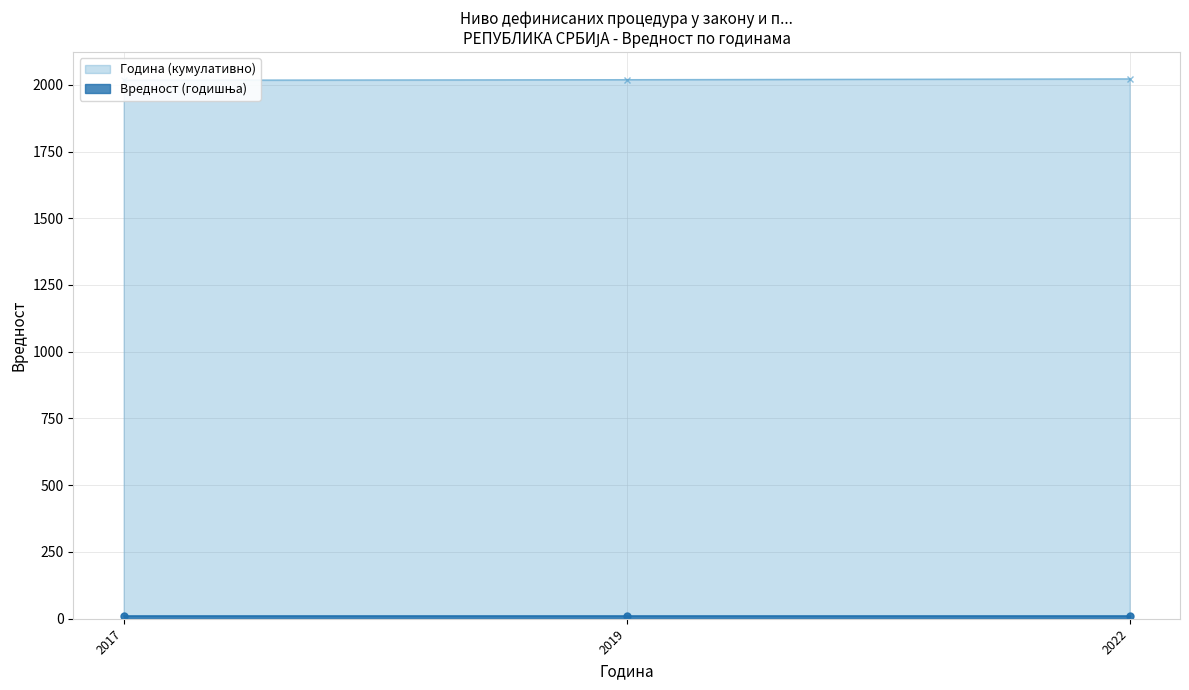

What is the average value?

2019